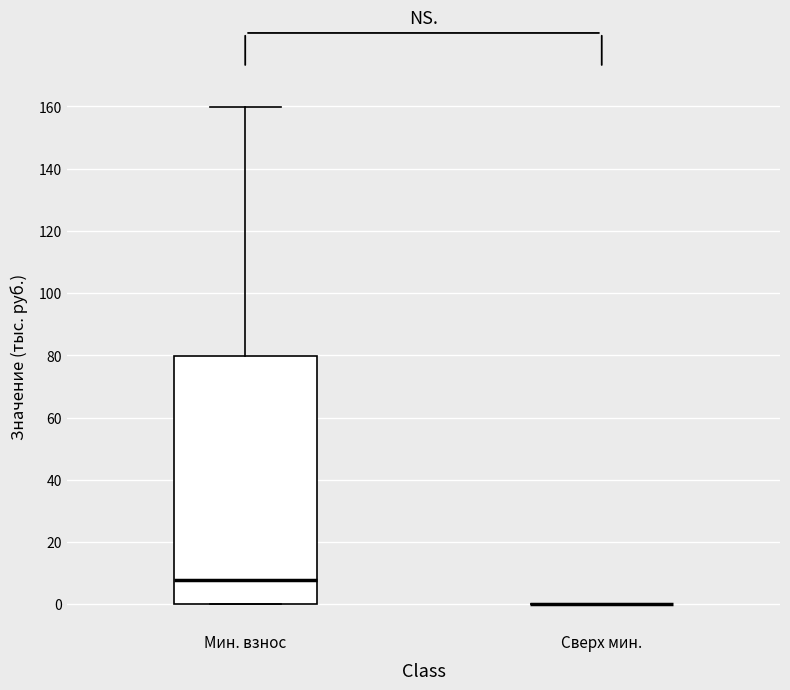

Which box is the tallest, from its lower edge to its upper edge?

Мин. взнос